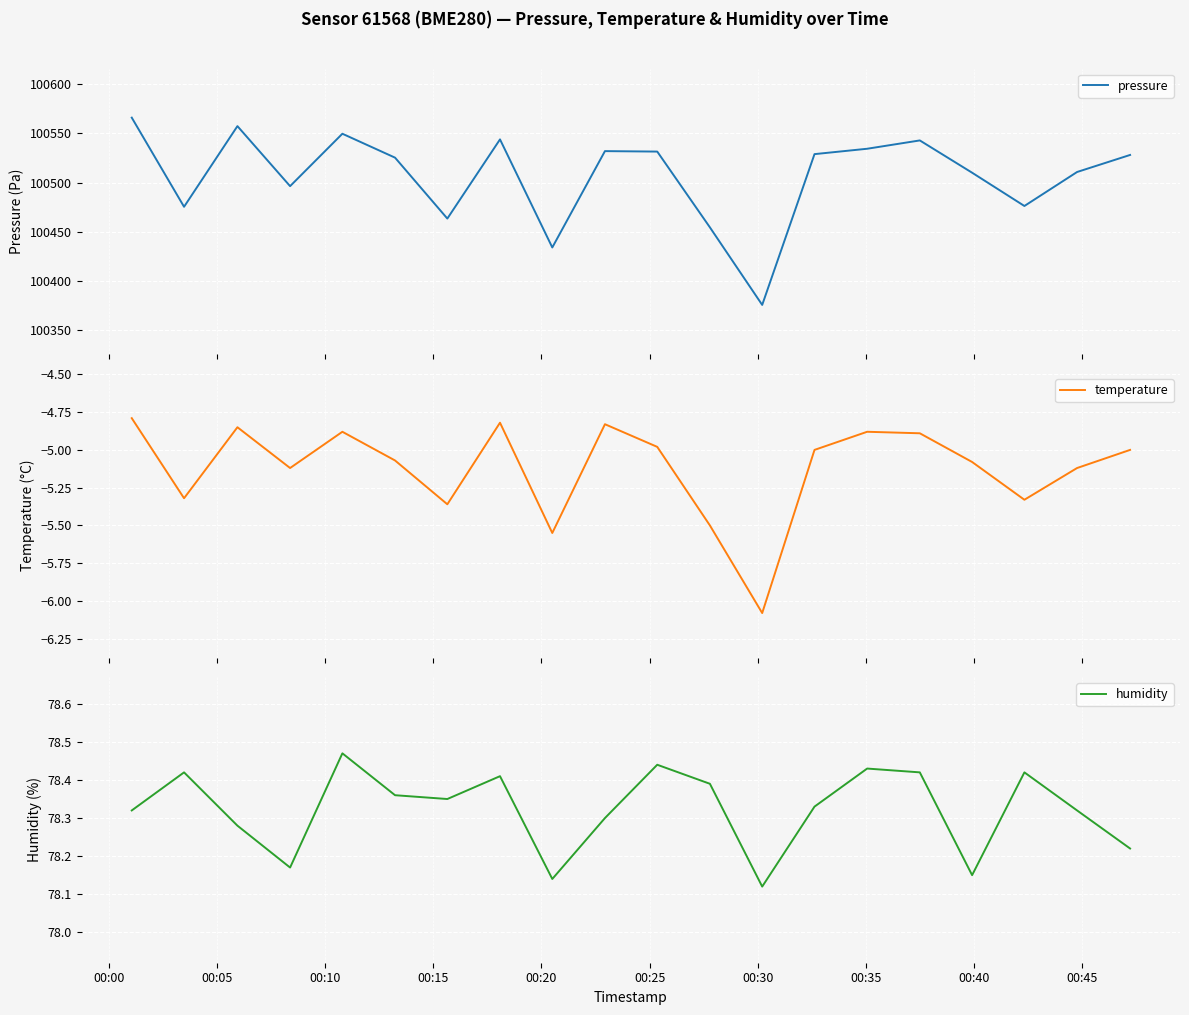

Is this an area chart (filled region under the line)?

No